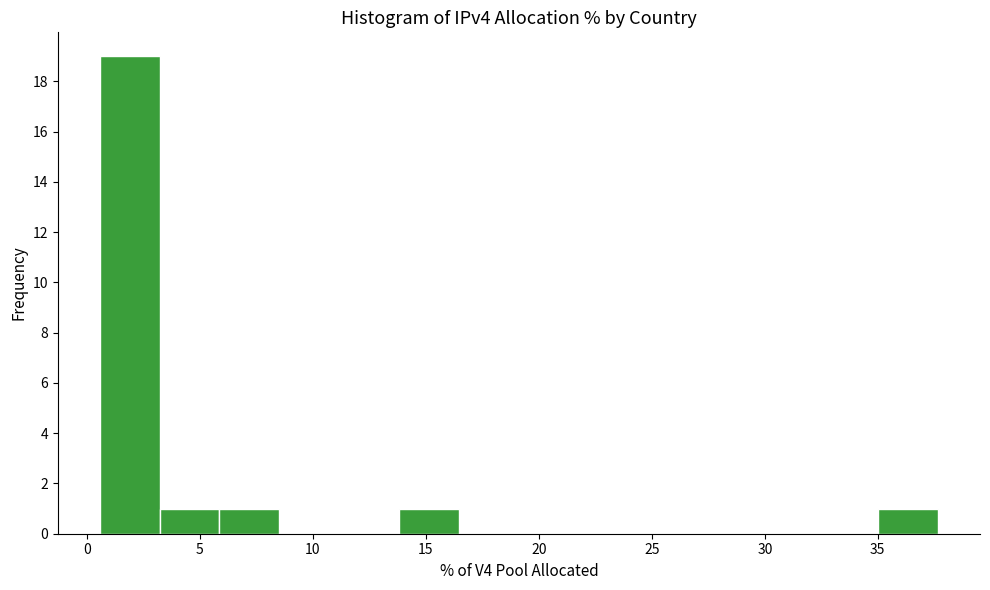

Reading left to right, list every bar in this chart as the range it spans on the x-axis followed by its height. Neither the bar edges nor the heights are printed on the chart, so give them approximately, as read against the axes.

0.5 to 3.0: 19
3.0 to 6.0: 1
6.0 to 8.5: 1
8.5 to 11.0: 0
11.0 to 14.0: 0
14.0 to 16.5: 1
16.5 to 19.0: 0
19.0 to 22.0: 0
22.0 to 24.5: 0
24.5 to 27.0: 0
27.0 to 29.5: 0
29.5 to 32.5: 0
32.5 to 35.0: 0
35.0 to 37.5: 1